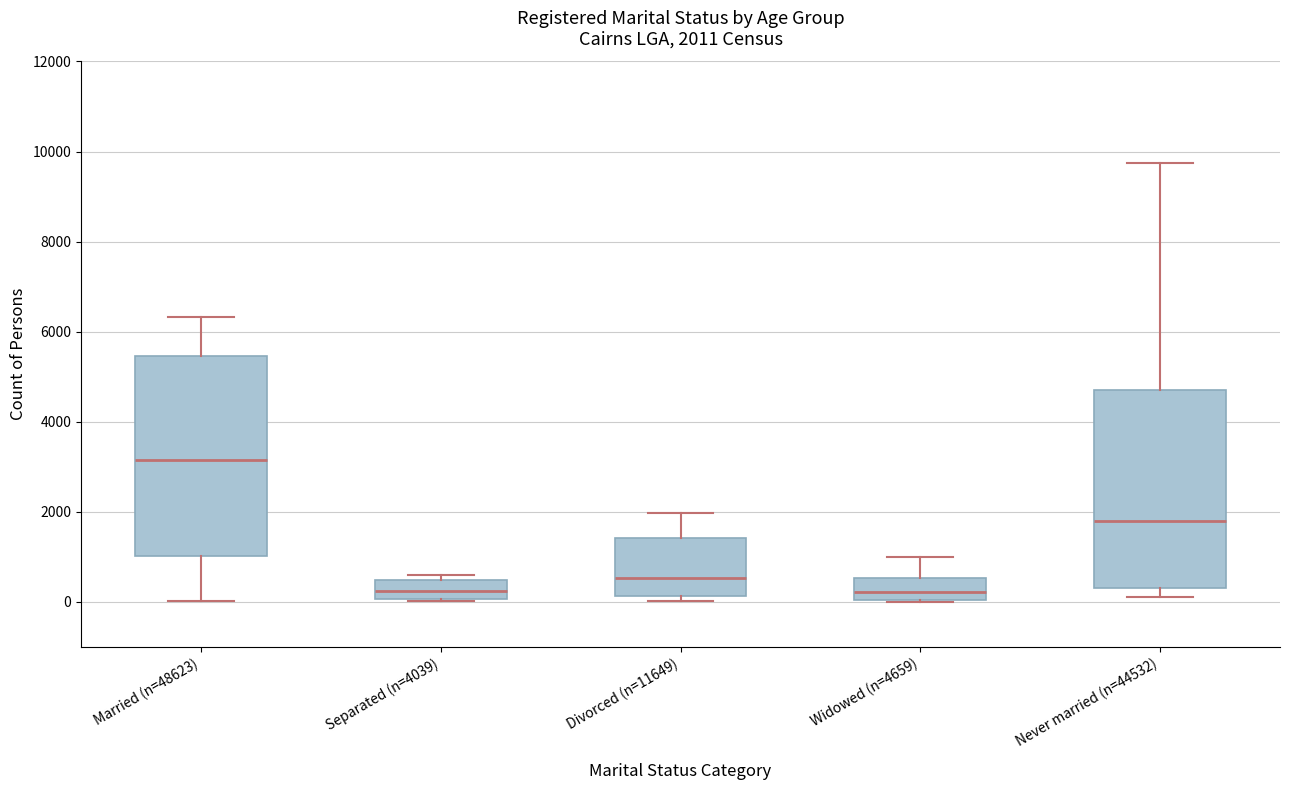

Which box's median line is the highest?

Married (n=48623)